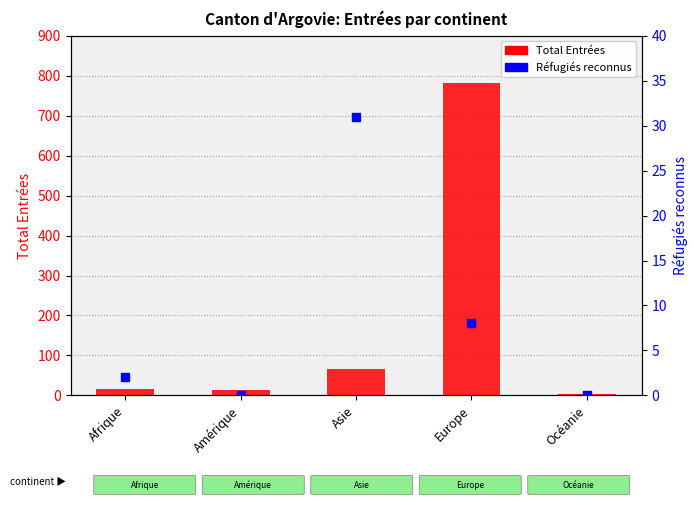

At how many categories does at least one series exceed 648?

1